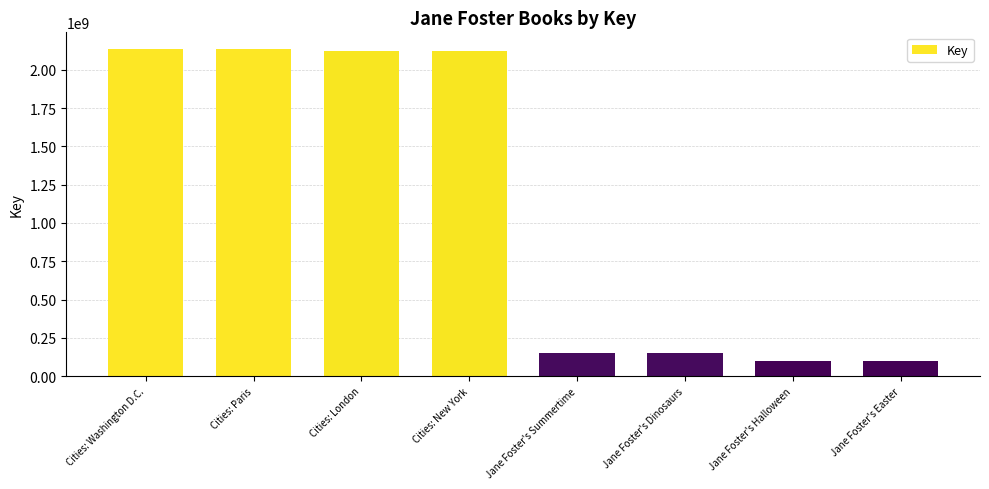

Where does the data first go above 2119915477?

Cities: Washington D.C.